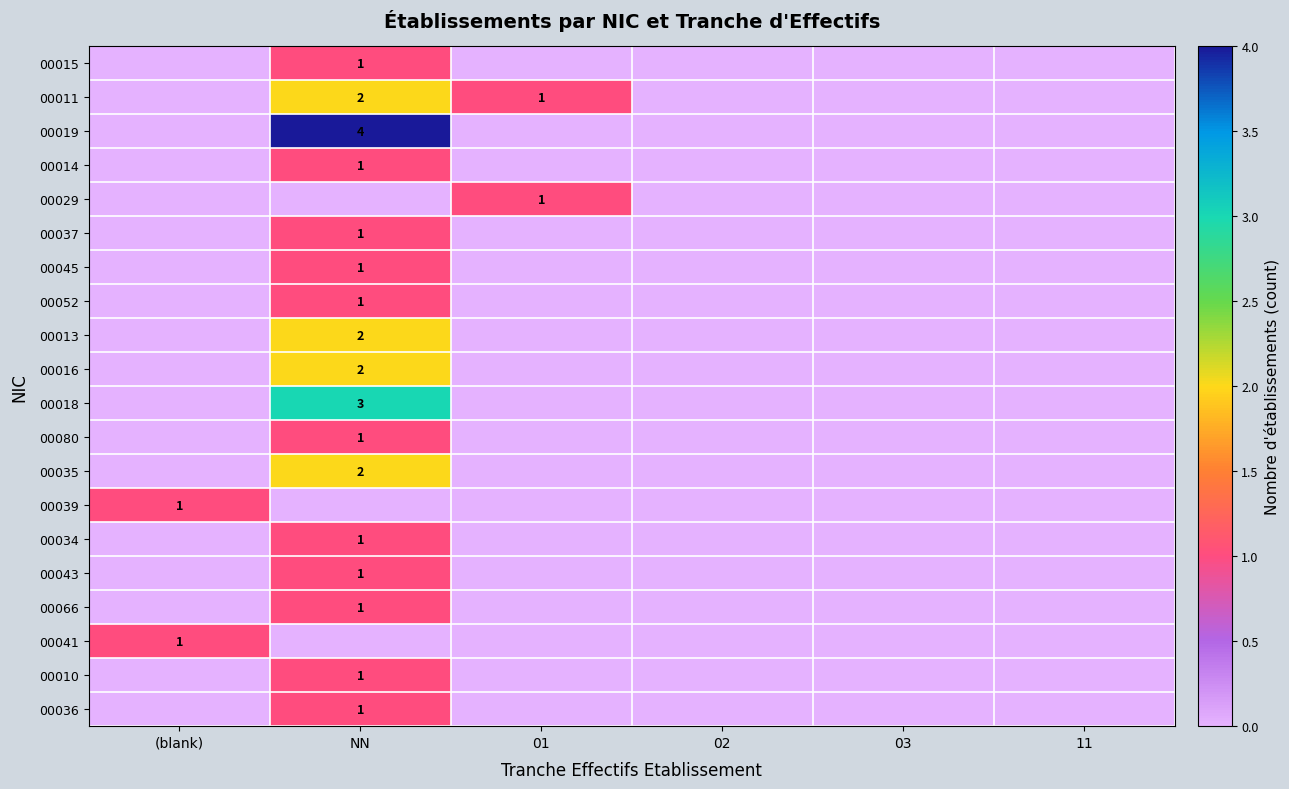

Count the number of categories in the chart.

6